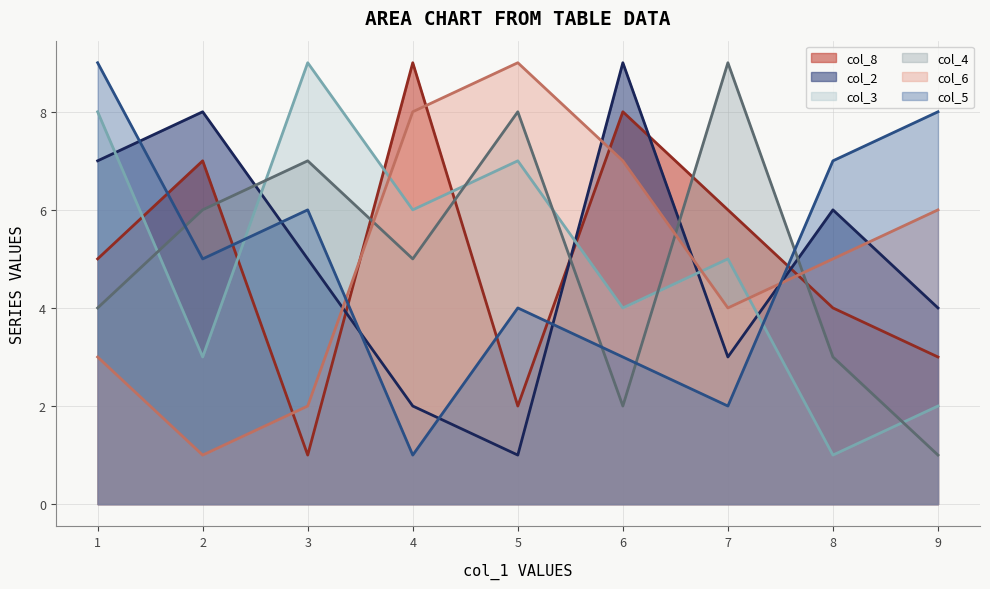

At which category is the sum across all series the highest?

1